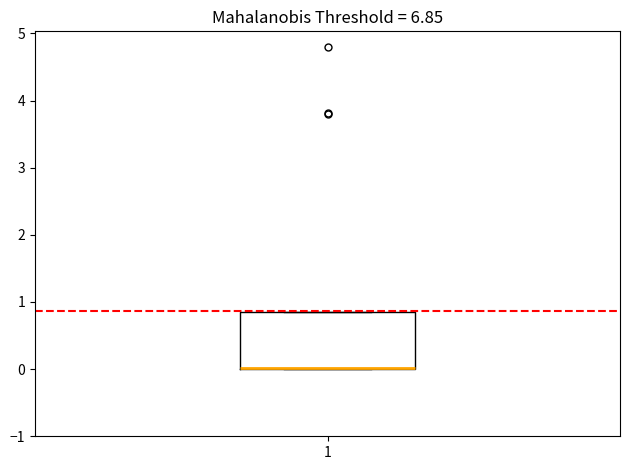

Read this box plot against the y-axis: the position of the median line, the range covered by the box, and the ends of both whiskers. The values are not printed on the chart, so give them approximately, as read against the axis.

median 0.0 (drawn on the box's lower edge), box 0.0 to 0.9, whiskers 0.0 to 0.9